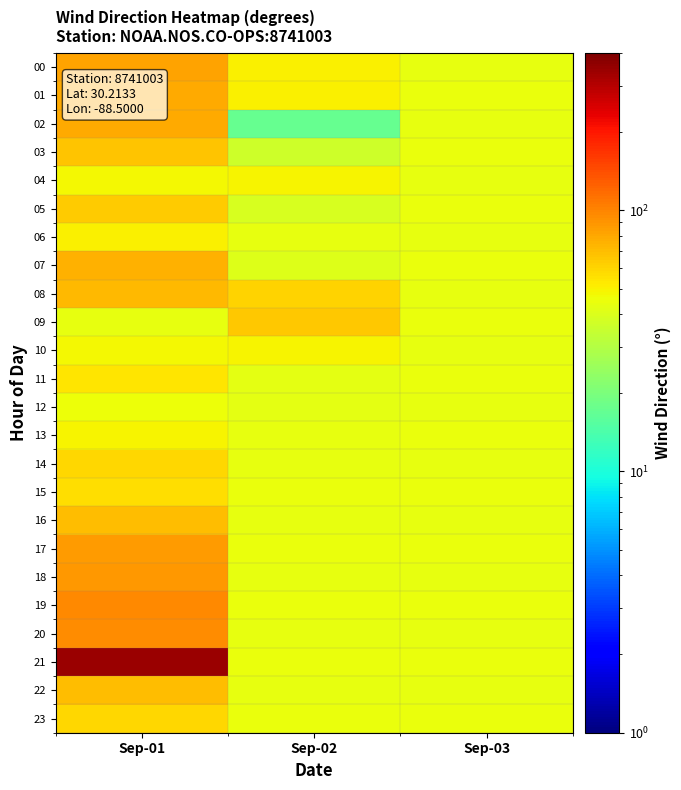

Which series has the largest total across all categories?

21